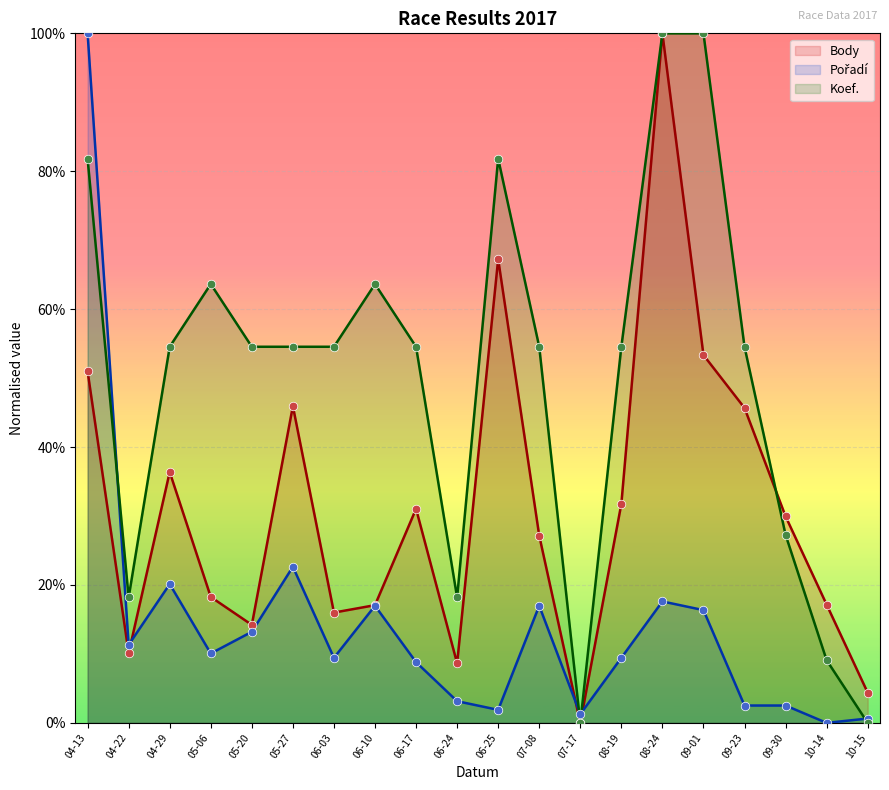

What are all the series names shown in the legend?

Body, Pořadí, Koef.